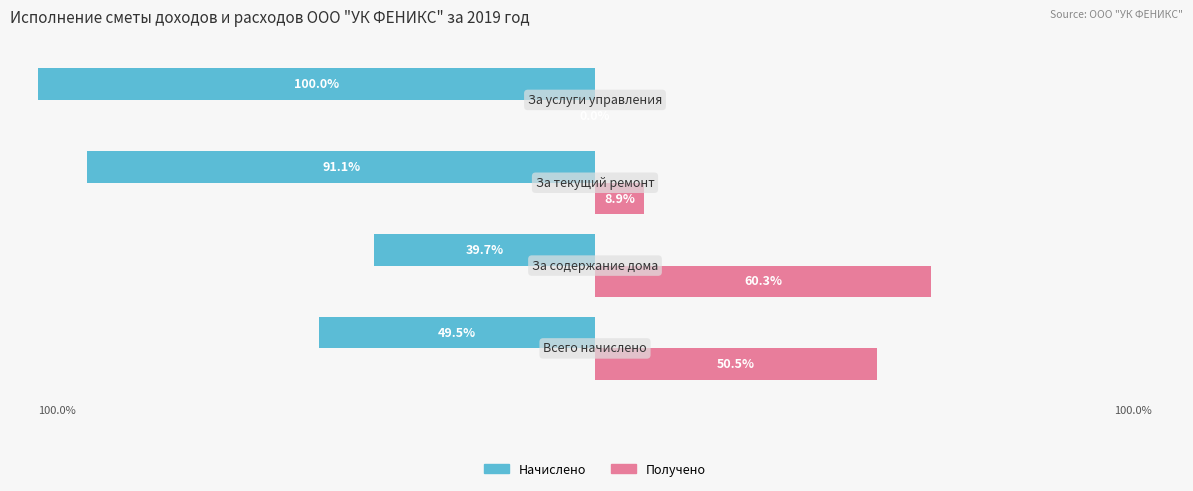

What is the average value of the Получено series?

29.9